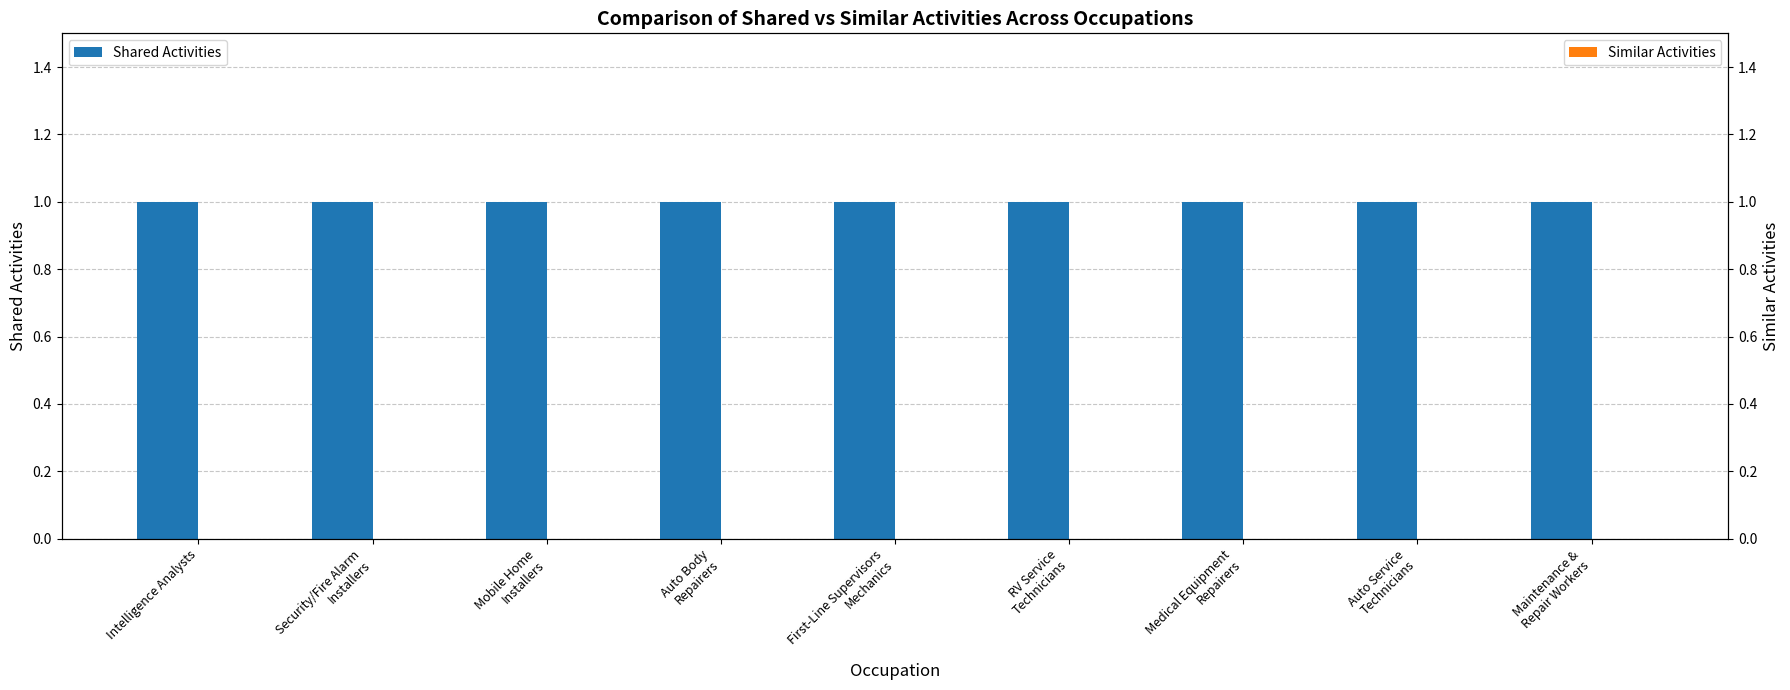

Reading right to left, what are all the values shown in this chart?

Shared Activities: Maintenance &
Repair Workers=1	Auto Service
Technicians=1	Medical Equipment
Repairers=1	RV Service
Technicians=1	First-Line Supervisors
Mechanics=1	Auto Body
Repairers=1	Mobile Home
Installers=1	Security/Fire Alarm
Installers=1	Intelligence Analysts=1
Similar Activities: Maintenance &
Repair Workers=0	Auto Service
Technicians=0	Medical Equipment
Repairers=0	RV Service
Technicians=0	First-Line Supervisors
Mechanics=0	Auto Body
Repairers=0	Mobile Home
Installers=0	Security/Fire Alarm
Installers=0	Intelligence Analysts=0